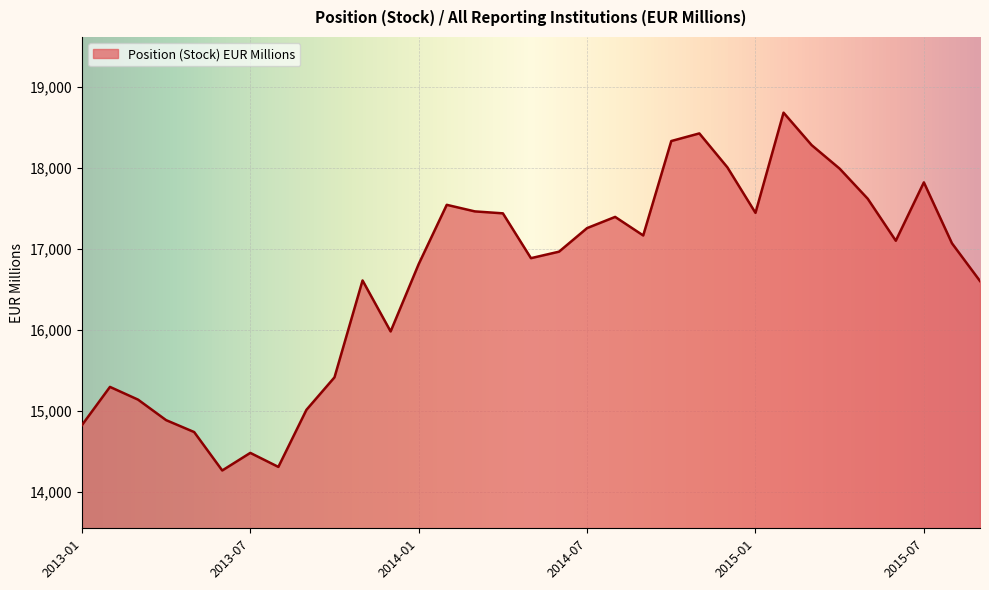

How many categories are shown in the chart?

33